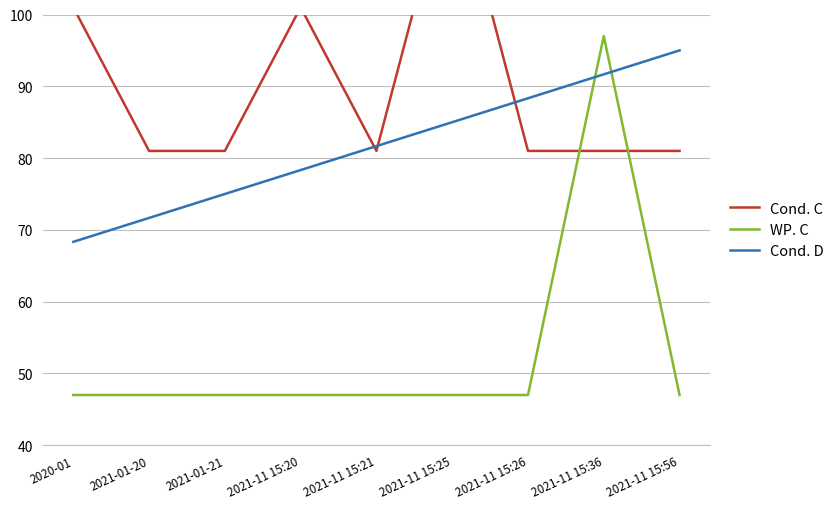

How many lines are shown in the chart?

3